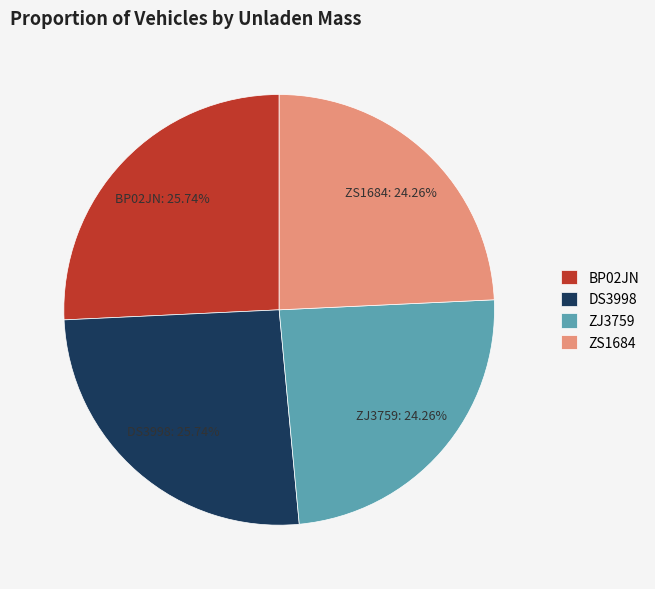

What portion of the pie excludes ZJ3759?

75.7%